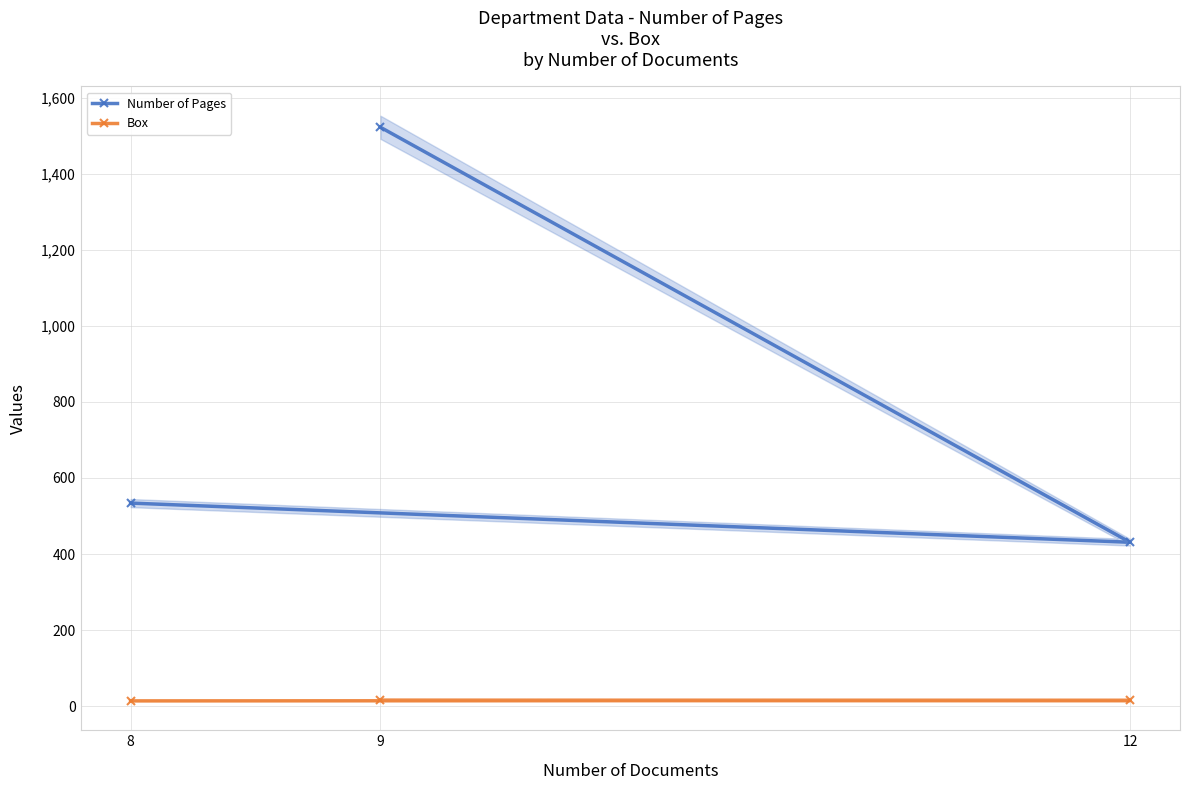

How many lines are shown in the chart?

2